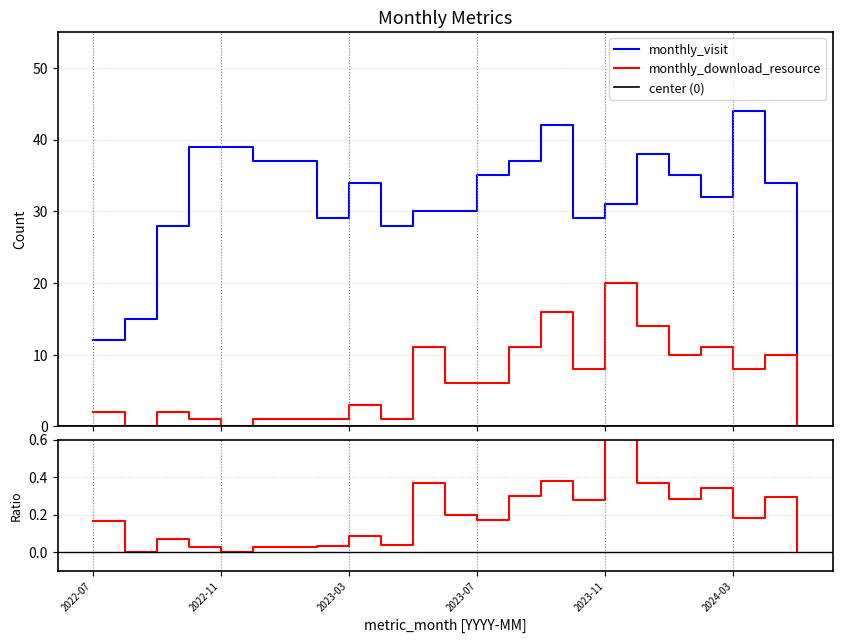

How many lines are shown in the chart?

2